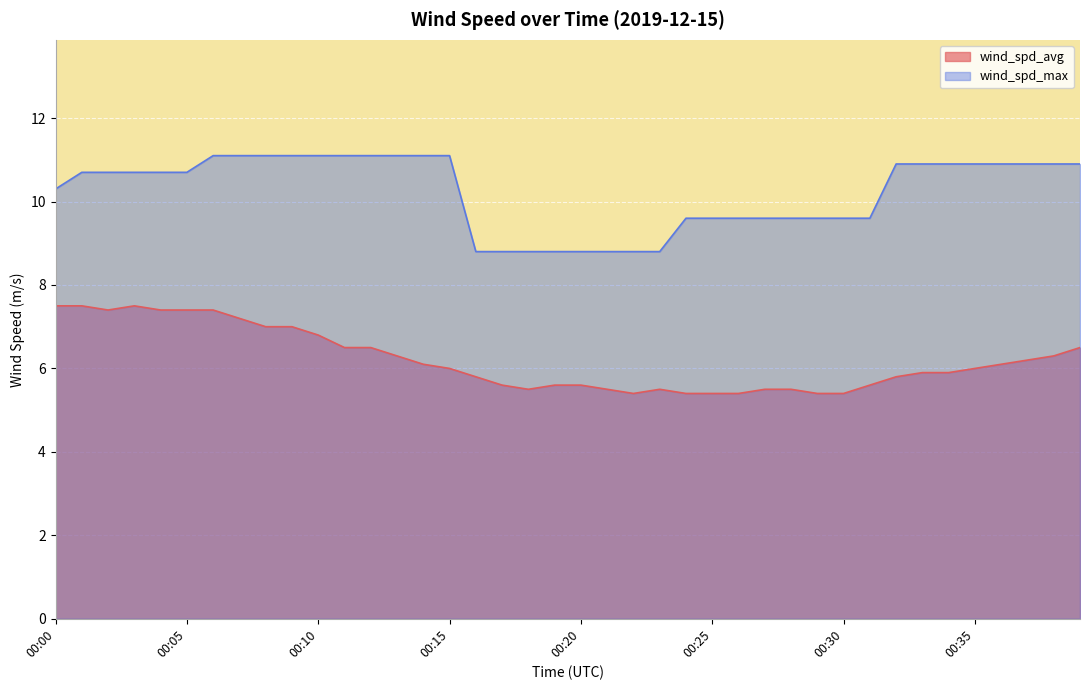

True or false: wind_spd_max has more than 0 points higher than both neighbors.

False